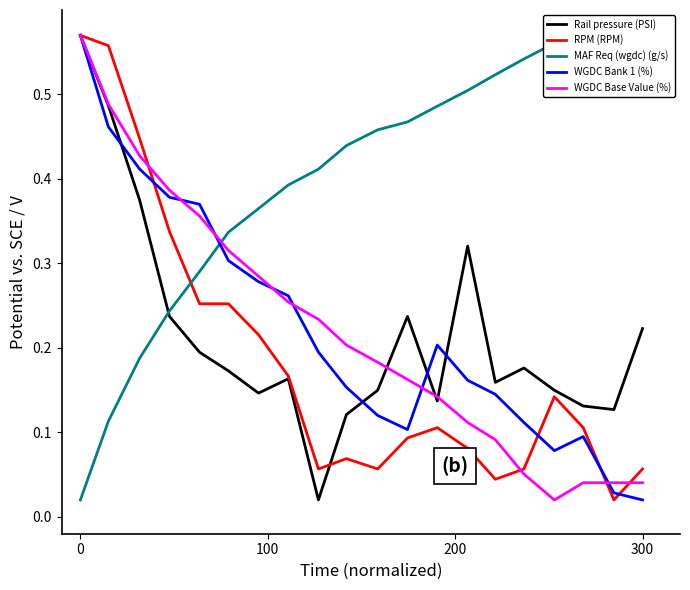

What is the difference between the maximum and minimum values in the RPM (RPM) series?

0.6